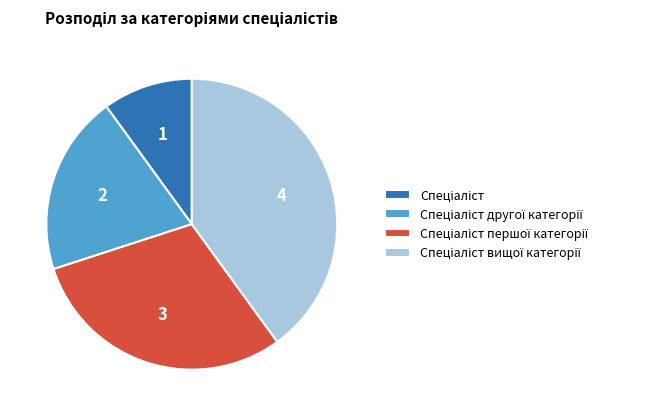

Is there a majority slice in this chart?

No